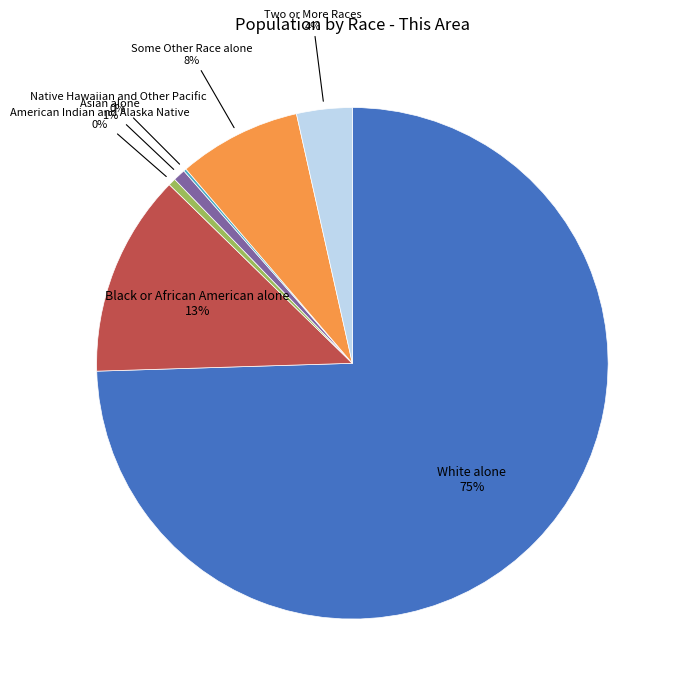

Does American Indian and Alaska Native account for over 50% of the chart?

No